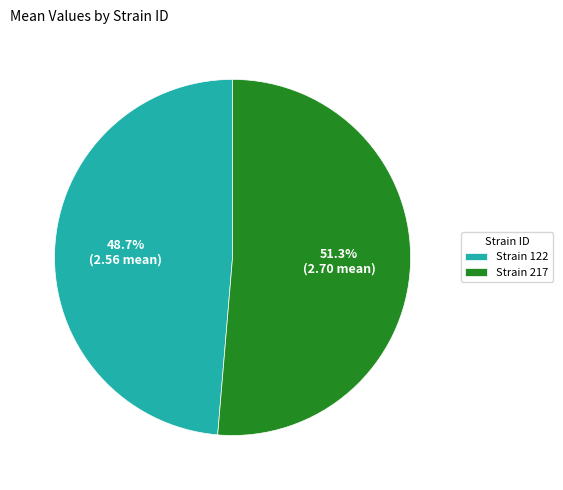

Approximately how many times larger is the value at Strain 217 compared to Strain 122?

1.1